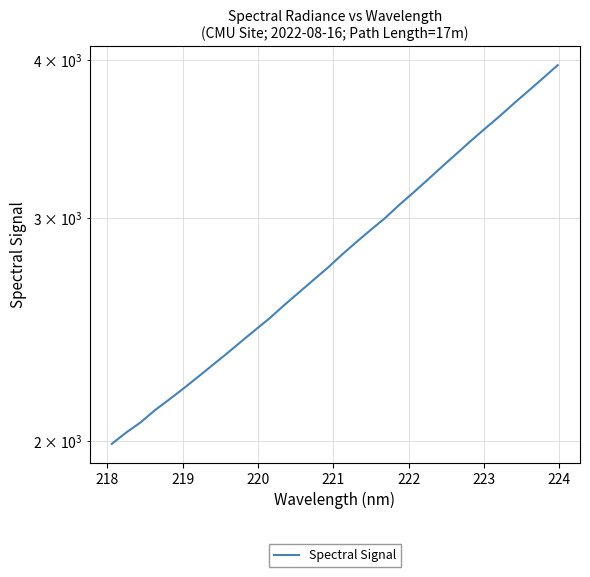

How many distinct data groups are displayed?

1